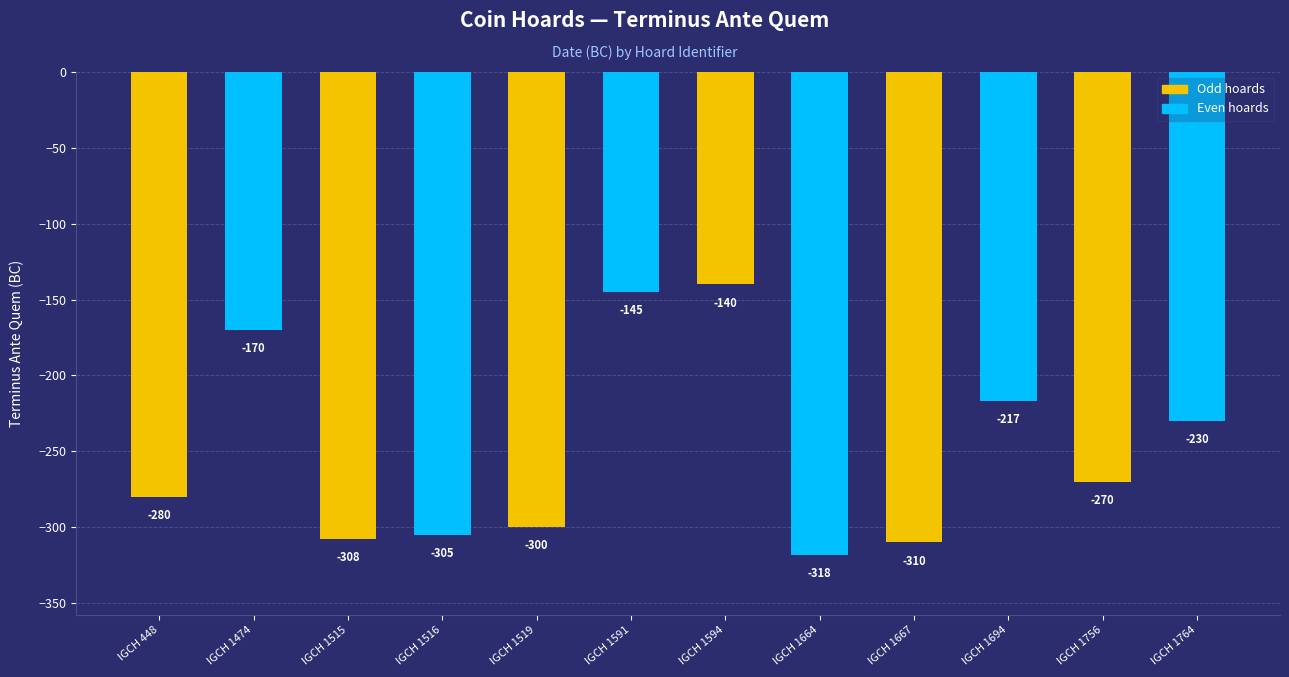

Which category has the lowest value across all series?

IGCH 1664